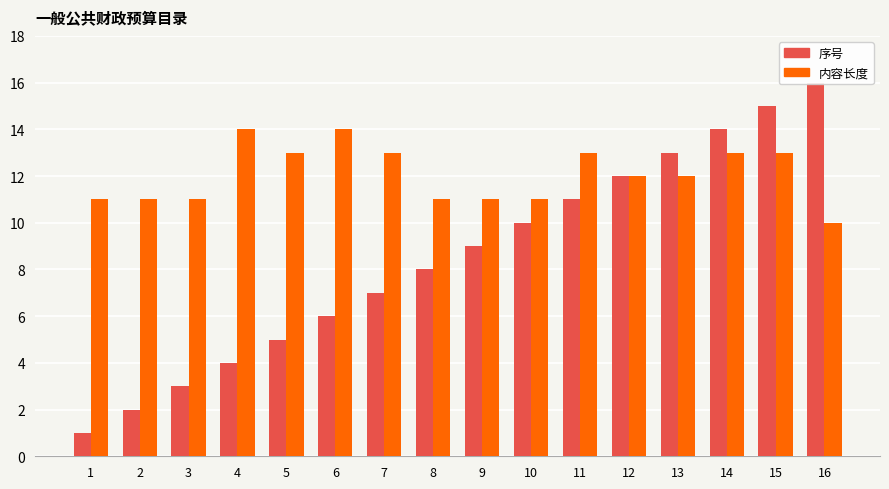

The value of 内容长度 at 1 is 11. True or false?

True